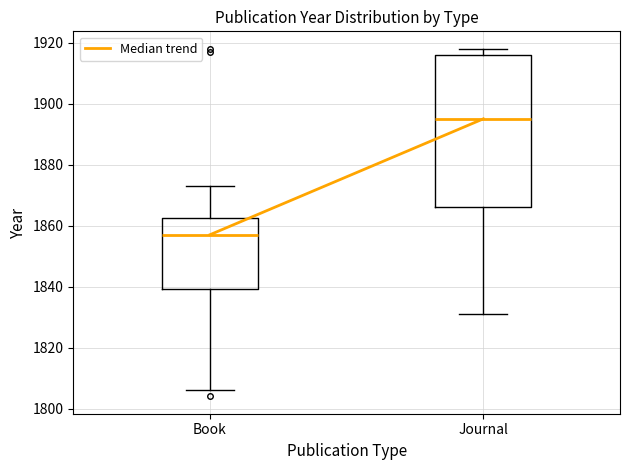

Where is the upper edge of the box for Journal on the y-axis? The values are not printed on the chart, so give them approximately, as read against the axis.

1916